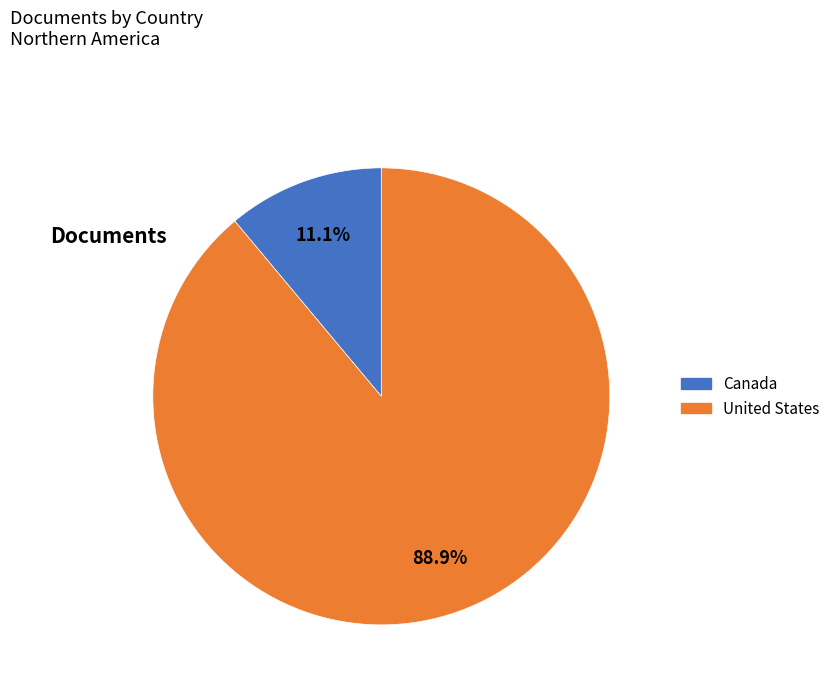

Do Canada and United States together represent more than half of the pie?

Yes